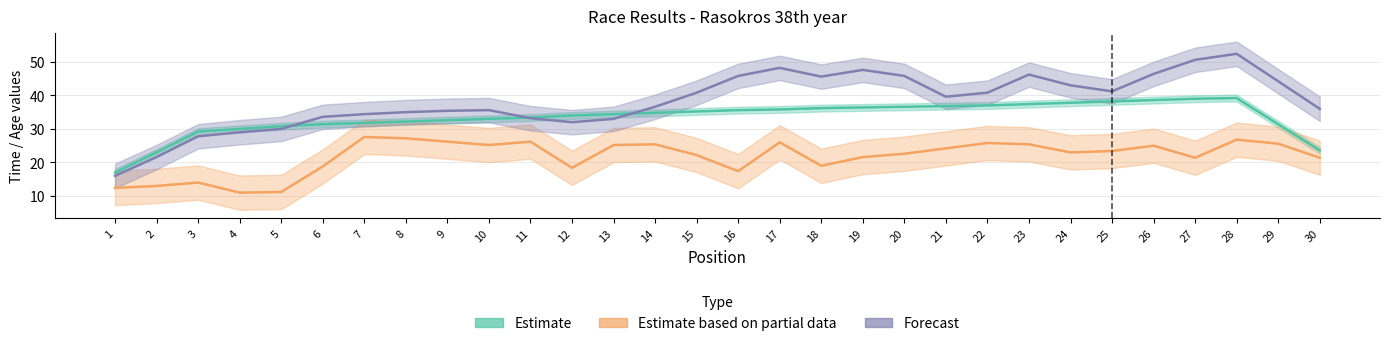

At which label is Forecast closest to 43?

24